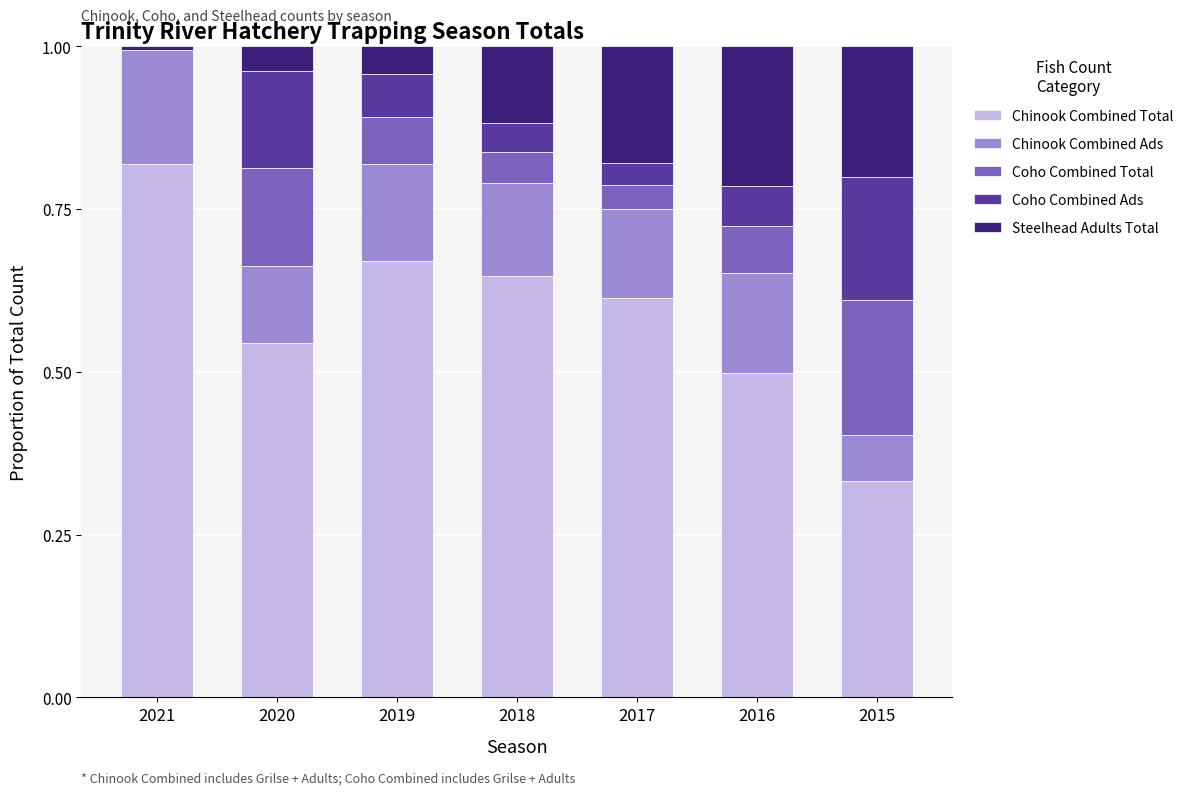

At which label does Chinook Combined Total reach its peak?

2021